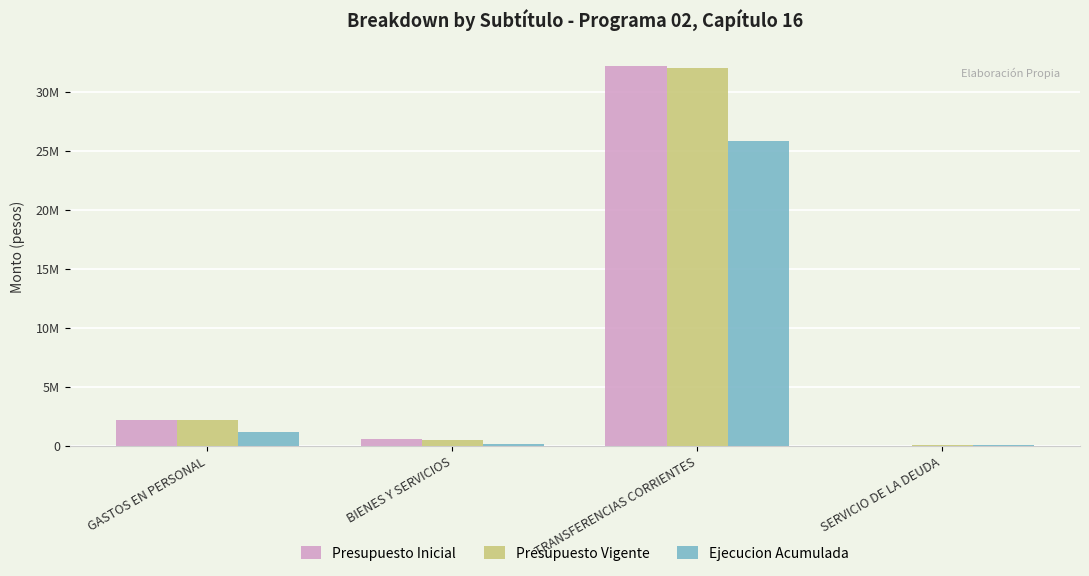

What are all the series names shown in the legend?

Presupuesto Inicial, Presupuesto Vigente, Ejecucion Acumulada